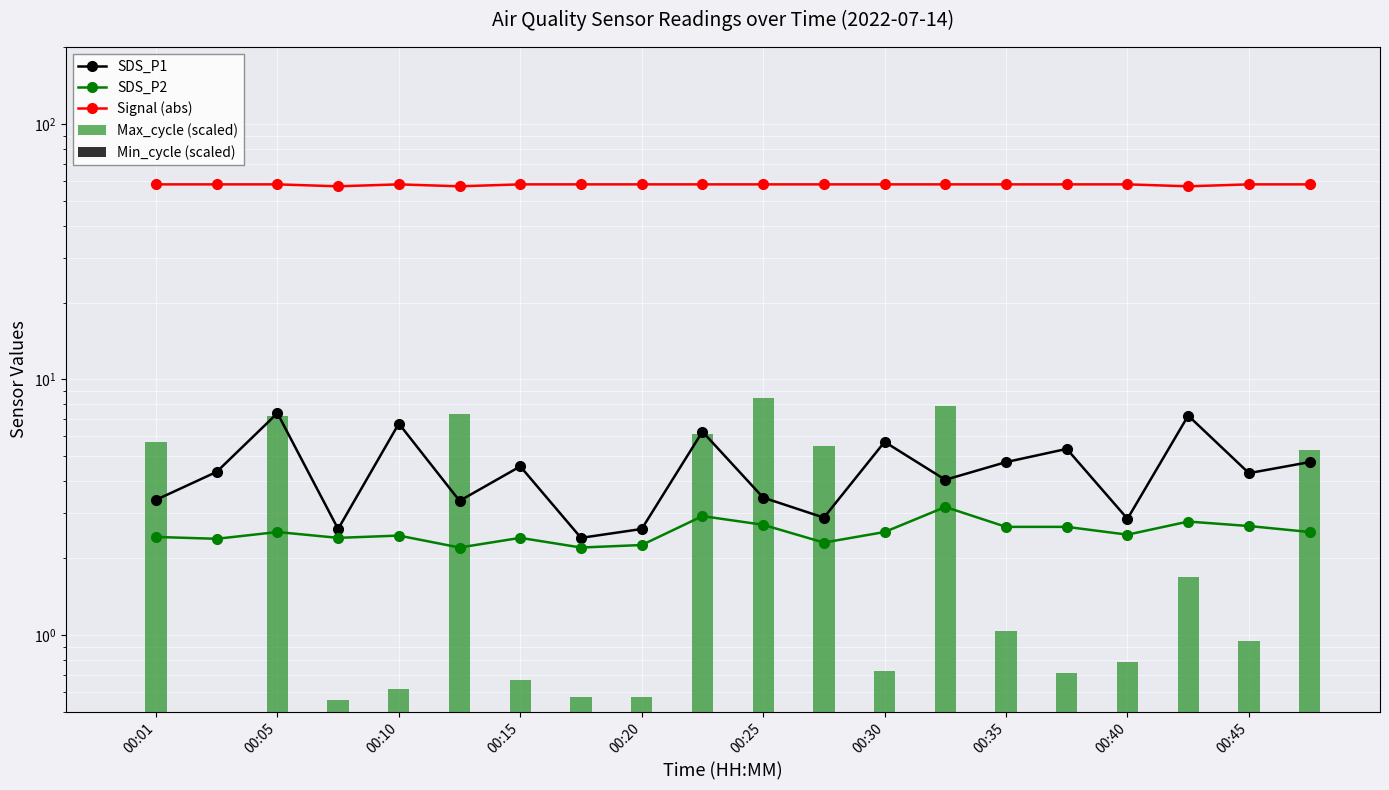

Where is Max_cycle (scaled) nearest to the value 4?

19